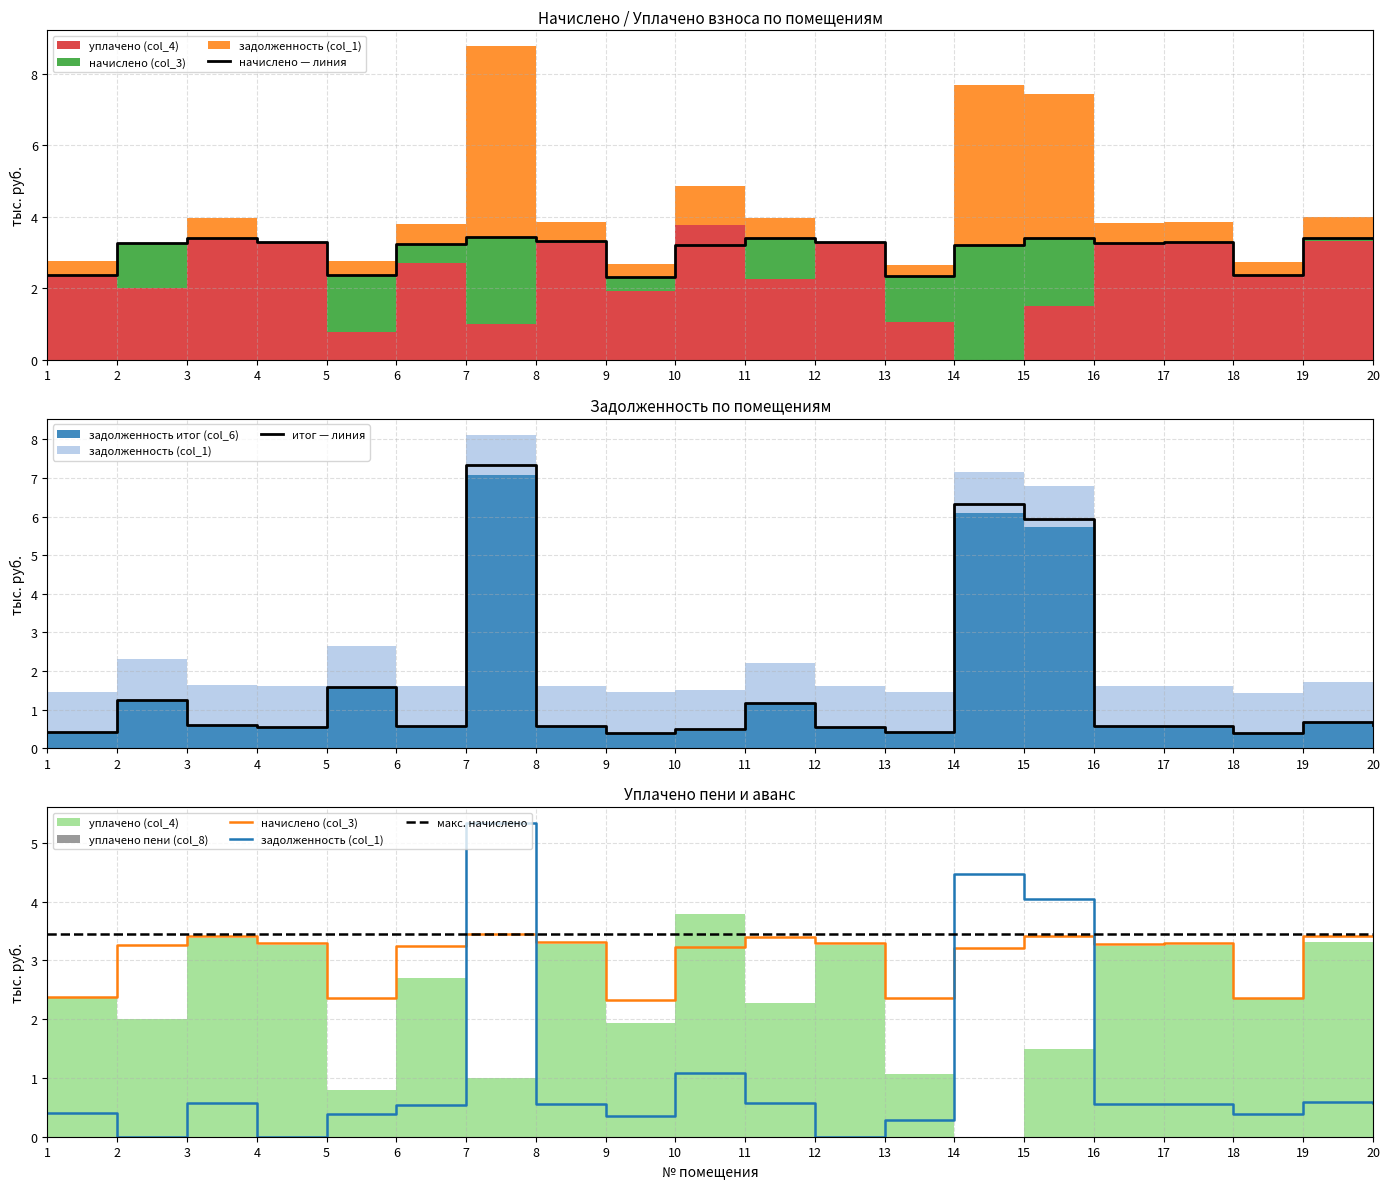

True or false: начислено — линия has a value of 3.4 at 3.

True